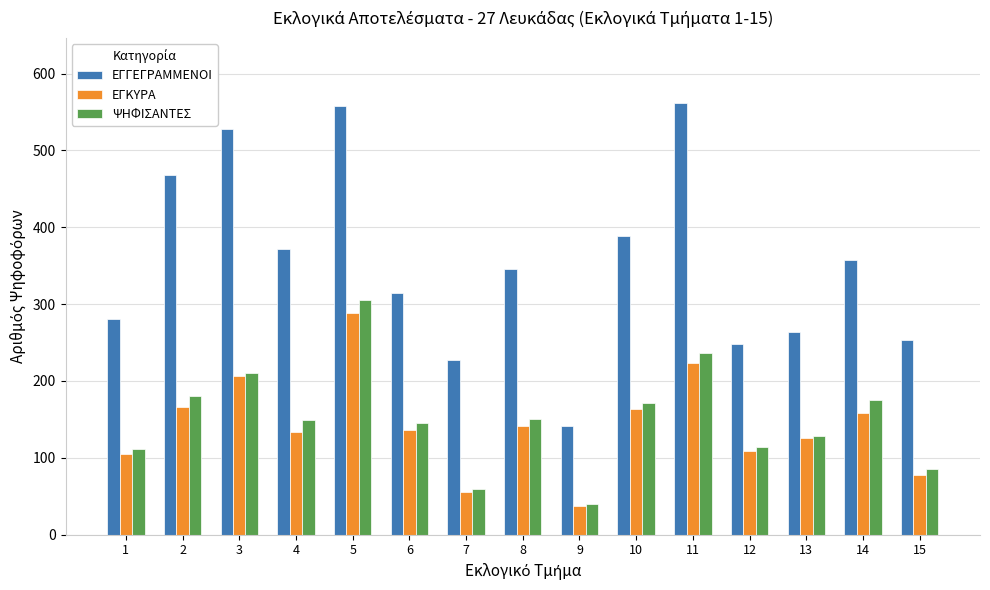

What is the average value of the ΕΓΓΕΓΡΑΜΜΕΝΟΙ series?

354